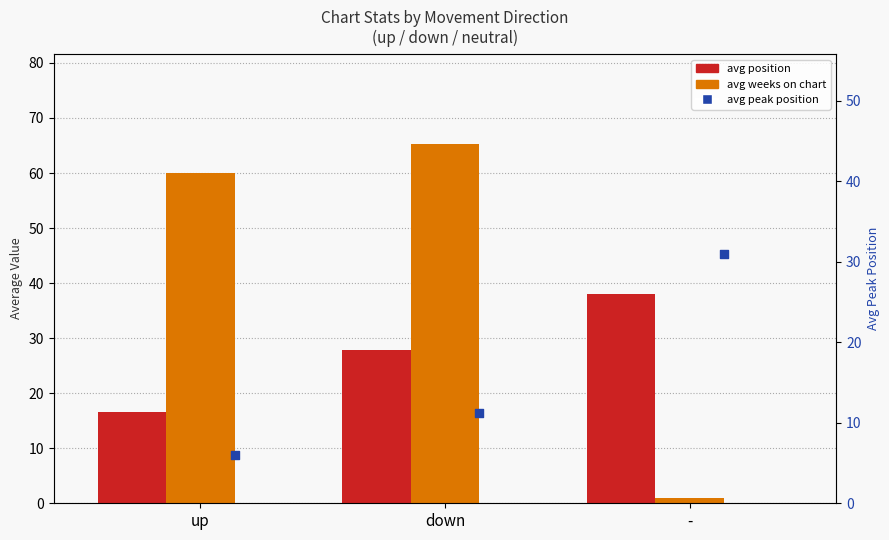

Which series contains the lowest Y value?

avg weeks on chart